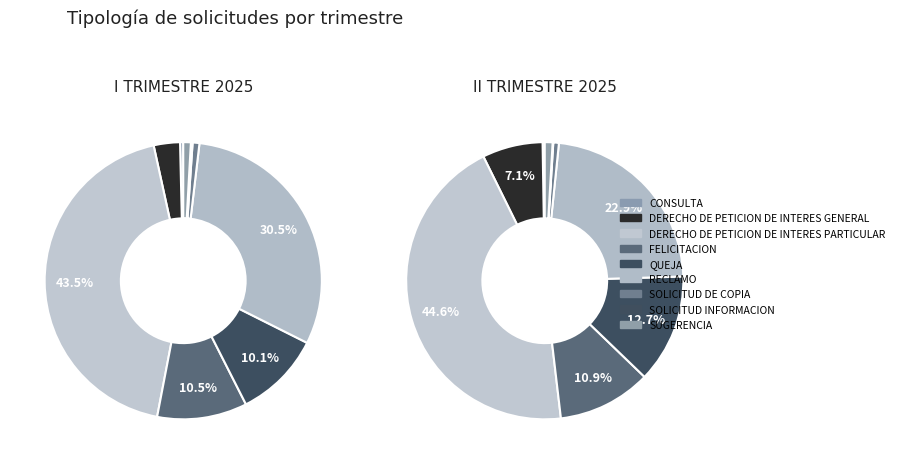

Is there a majority slice in this chart?

No